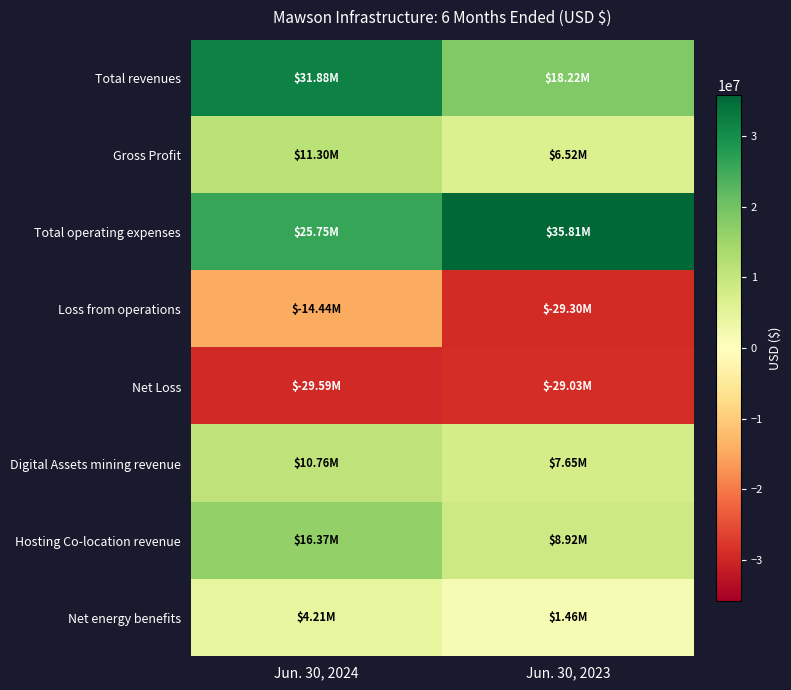

Reading left to right, what are all the values shown in this chart?

Total revenues: Jun. 30, 2024=31883428	Jun. 30, 2023=18222142
Gross Profit: Jun. 30, 2024=11302618	Jun. 30, 2023=6515682
Total operating expenses: Jun. 30, 2024=25745418	Jun. 30, 2023=35812097
Loss from operations: Jun. 30, 2024=-14442800	Jun. 30, 2023=-29296415
Net Loss: Jun. 30, 2024=-29587978	Jun. 30, 2023=-29030420
Digital Assets mining revenue: Jun. 30, 2024=10762847	Jun. 30, 2023=7652521
Hosting Co-location revenue: Jun. 30, 2024=16365480	Jun. 30, 2023=8917306
Net energy benefits: Jun. 30, 2024=4205101	Jun. 30, 2023=1458734